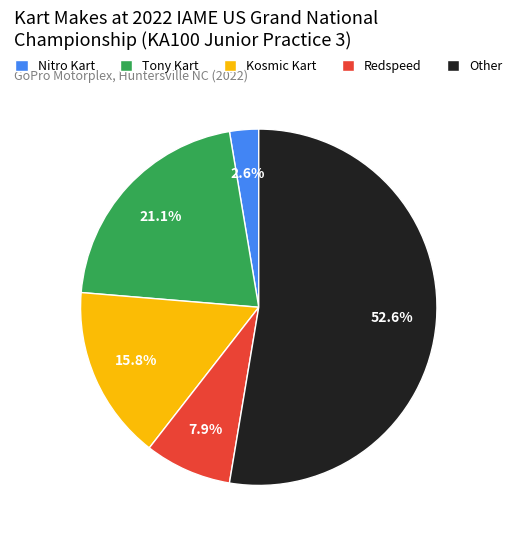

Is there any slice that represents more than half of the pie?

Yes